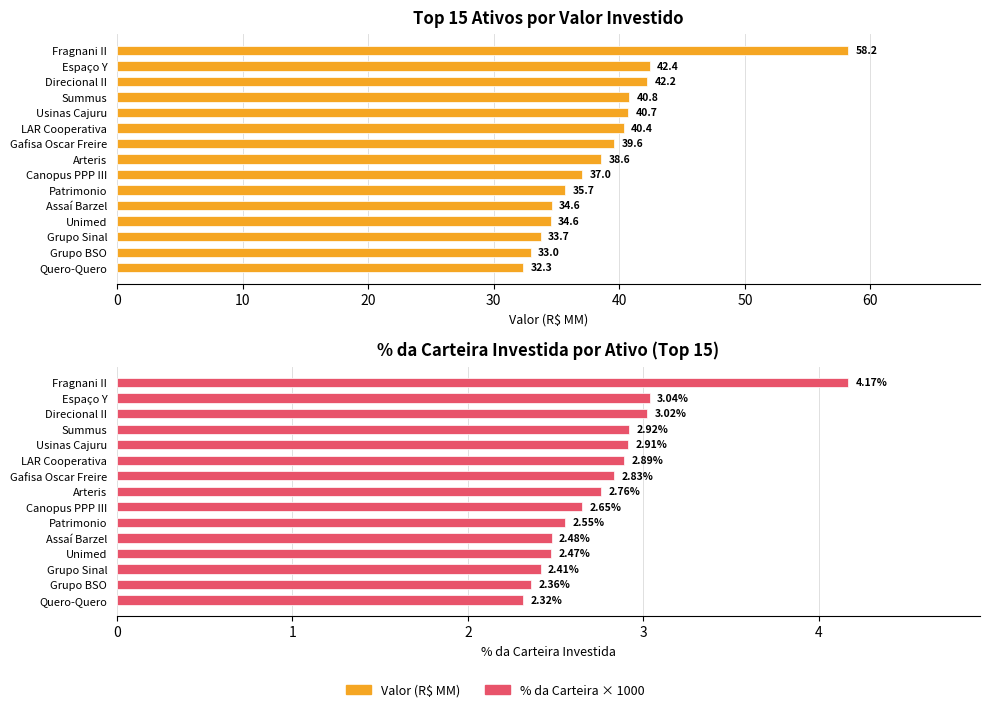

How many groups of bars are there?

15